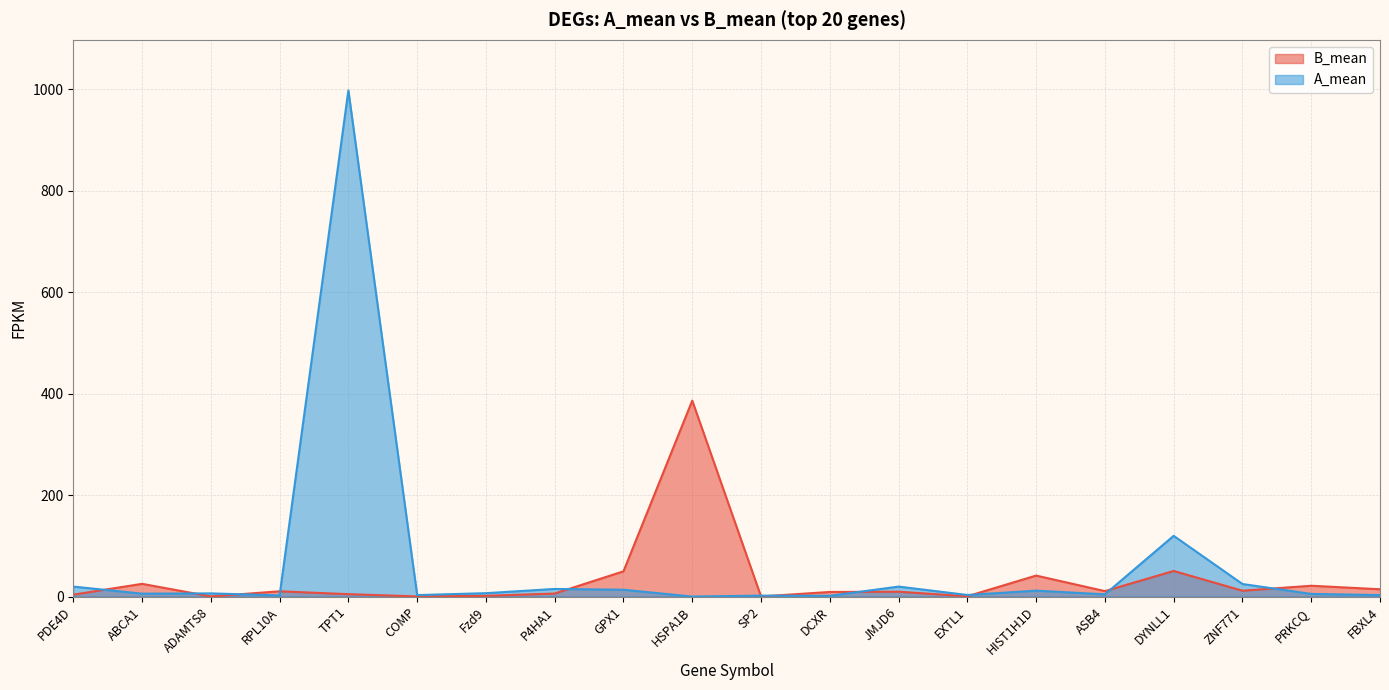

Which series has the largest total across all categories?

A_mean